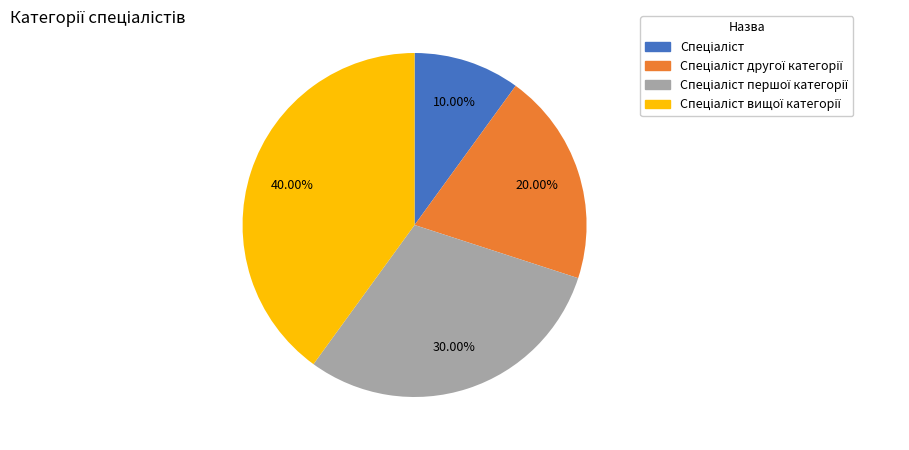

Is there any slice that represents more than half of the pie?

No